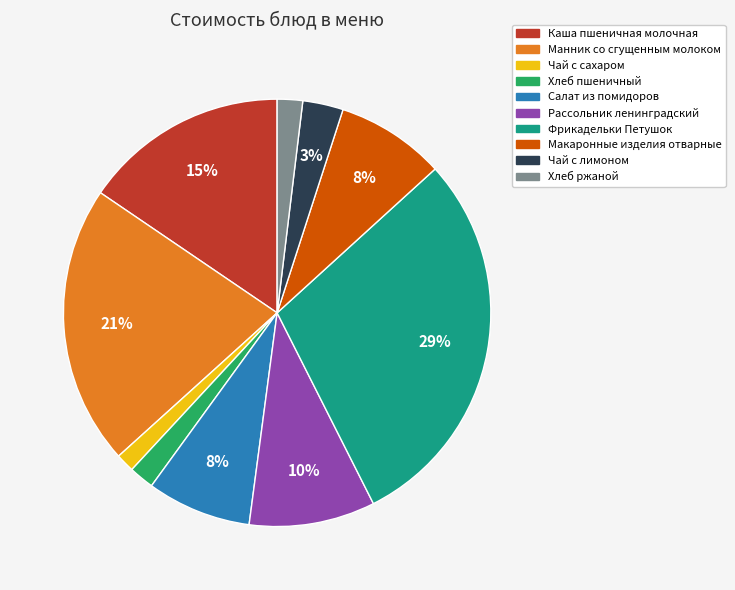

Is the sum of Хлеб пшеничный and Хлеб ржаной greater than half?

No